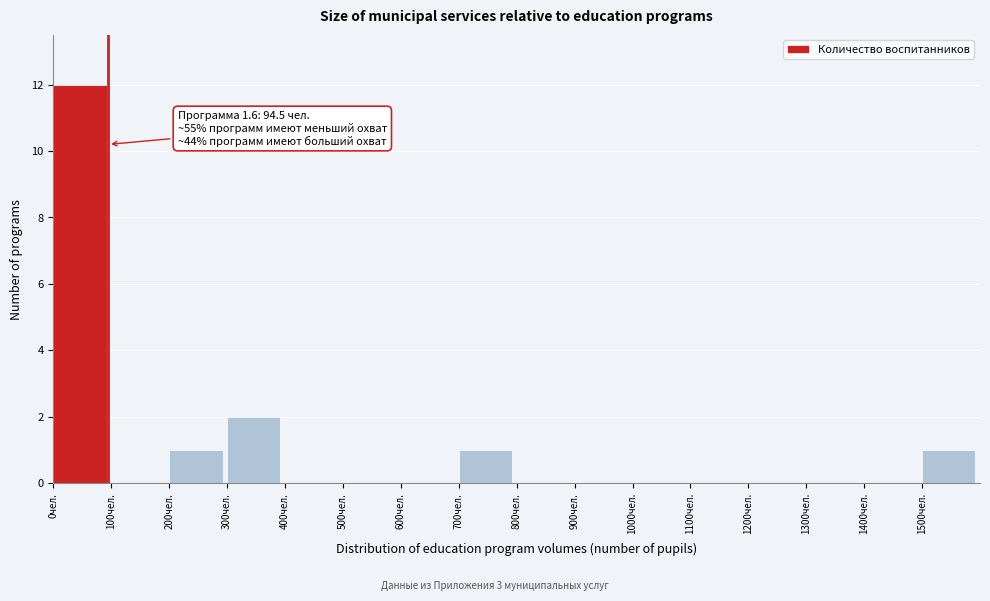

Which range on the x-axis has the tallest bar?

0 to 100